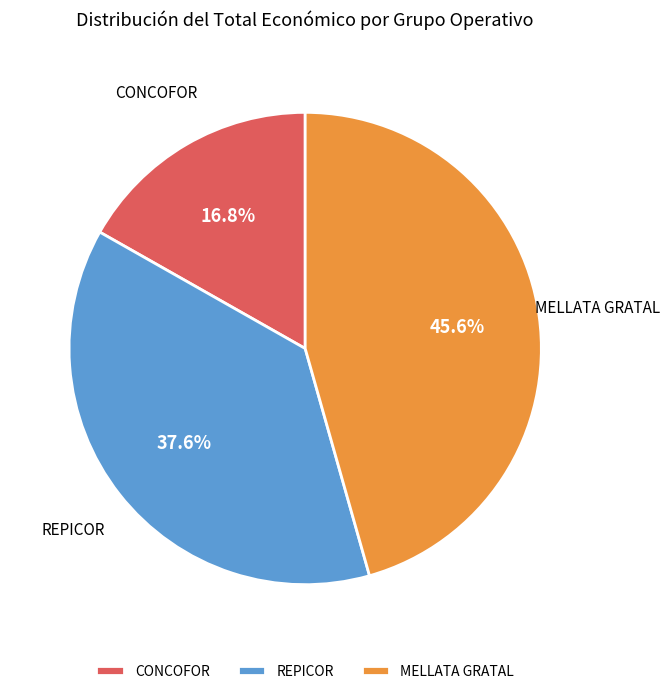

Is there any slice that represents more than half of the pie?

No